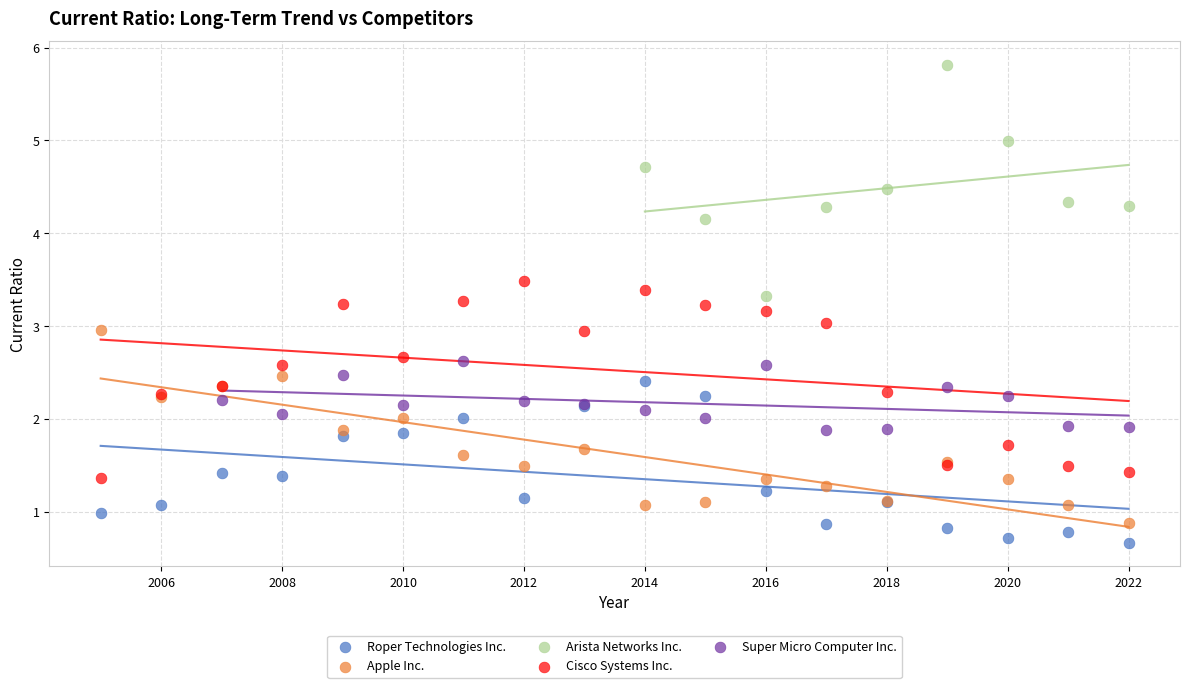

Which series reaches the maximum Y coordinate?

Arista Networks Inc.